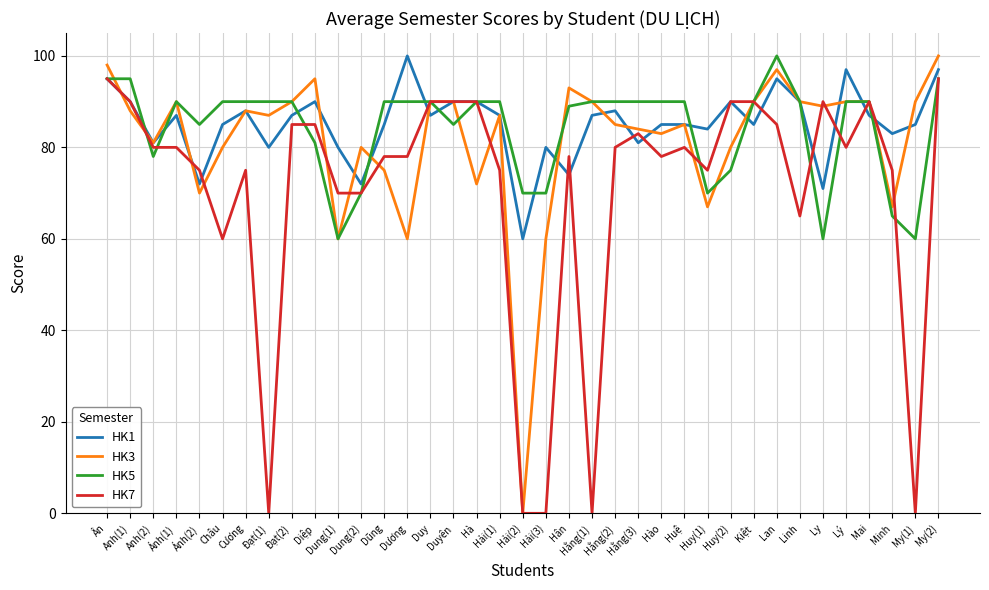

The HK5 series shows 46 at Ánh(1). True or false?

False